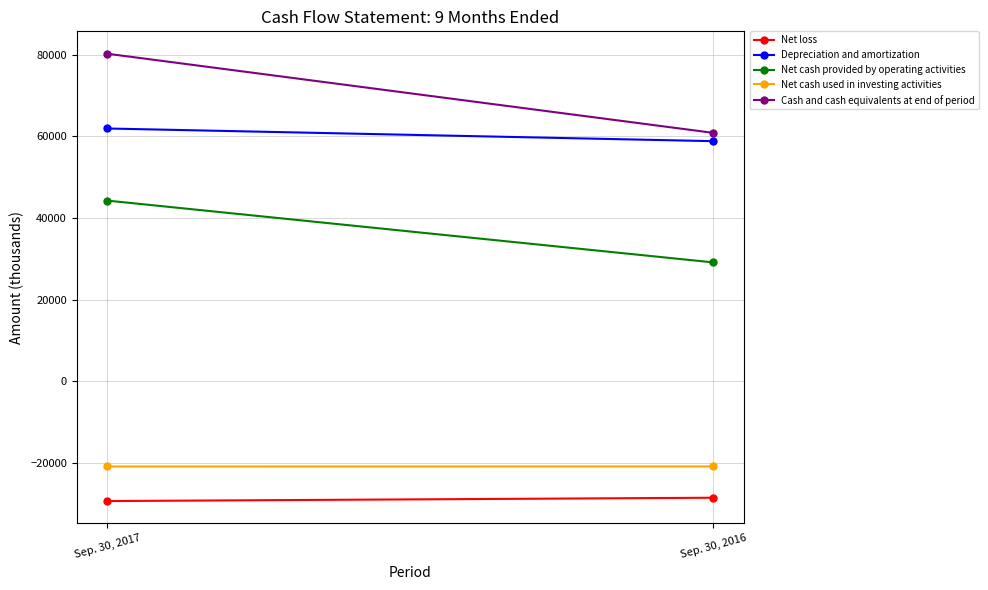

Which series has the largest range (max minus min)?

Cash and cash equivalents at end of period